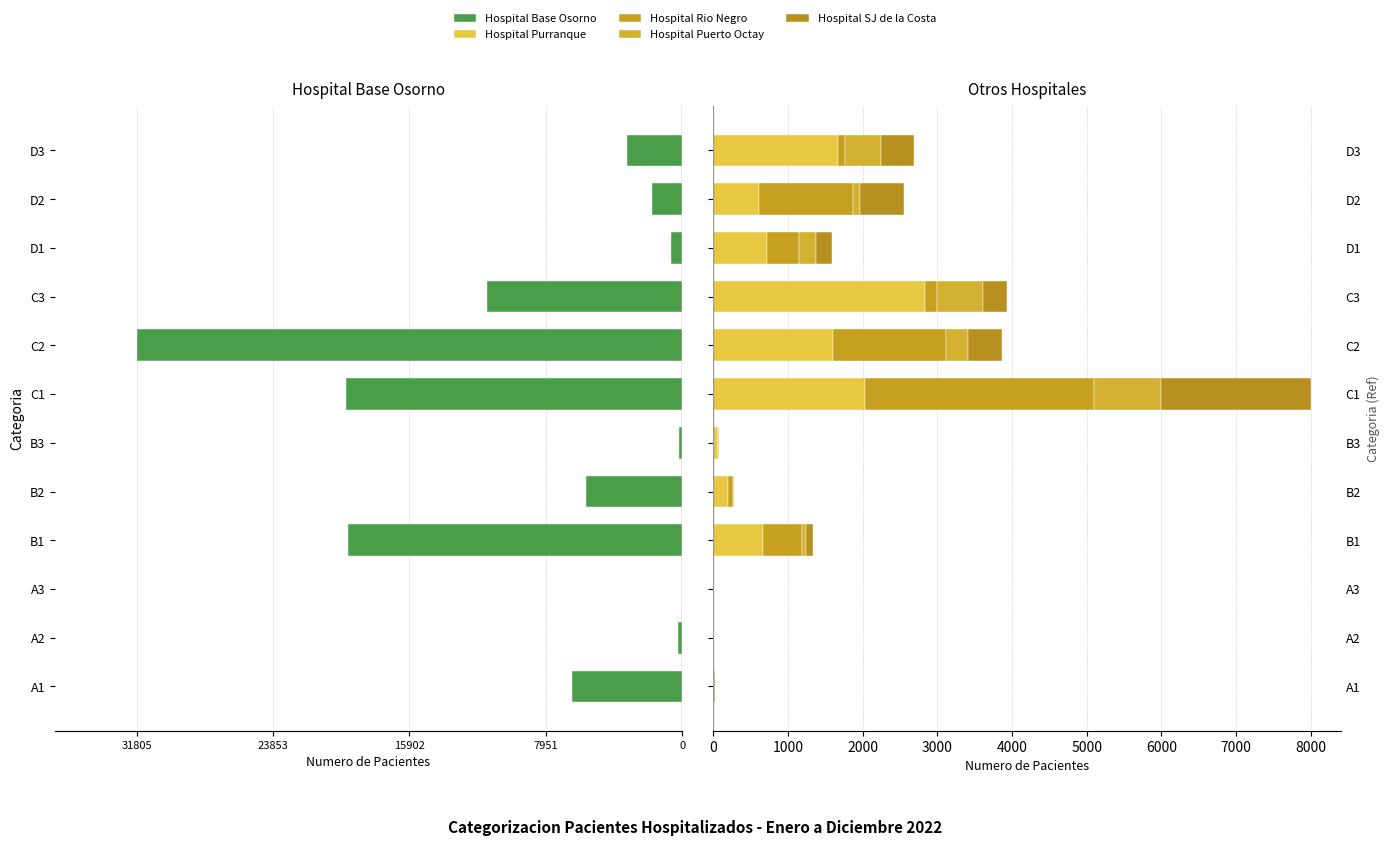

What position from the left is C1?

7